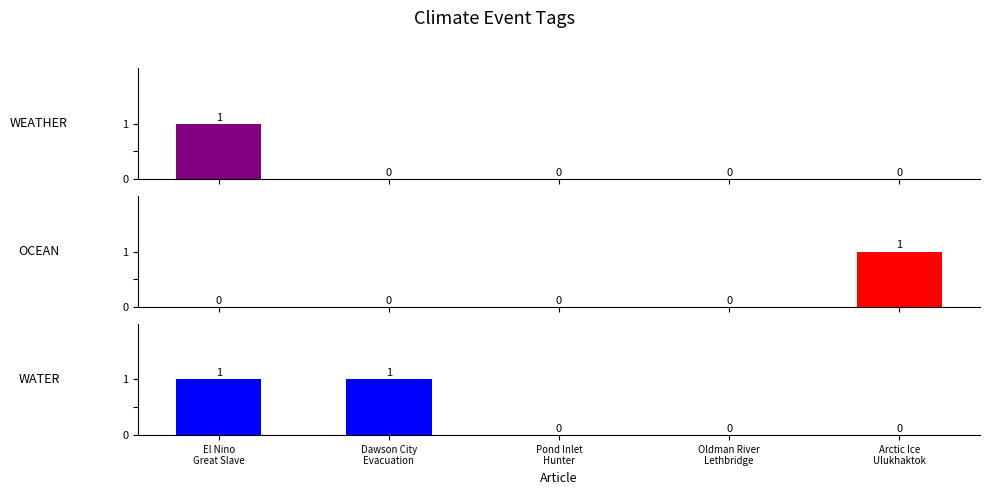

What is the sum of all WATER values?

2